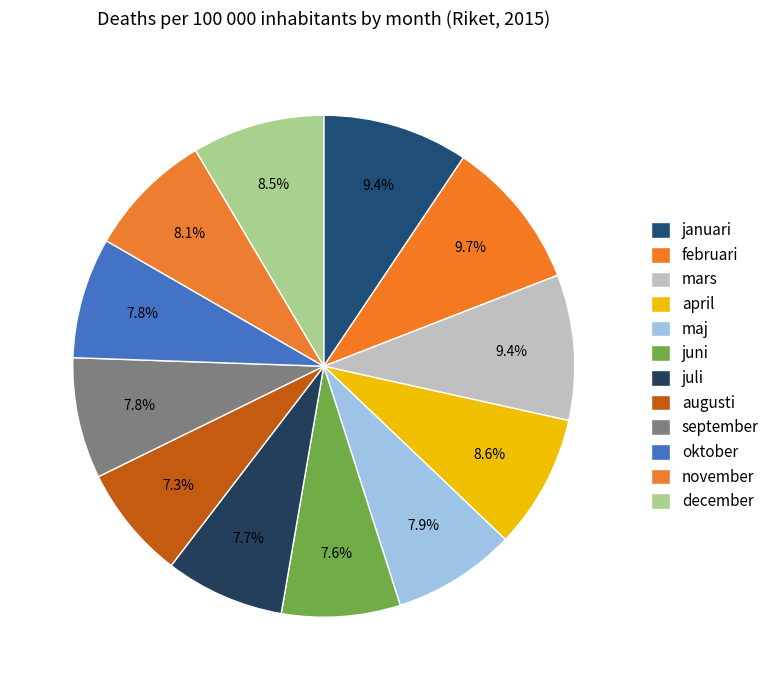

How many segments does this pie chart have?

12